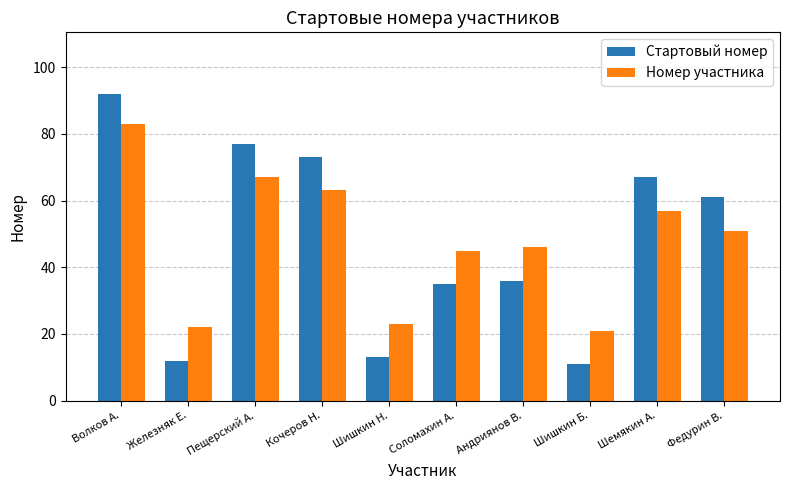

What is the average value of the Номер участника series?

48